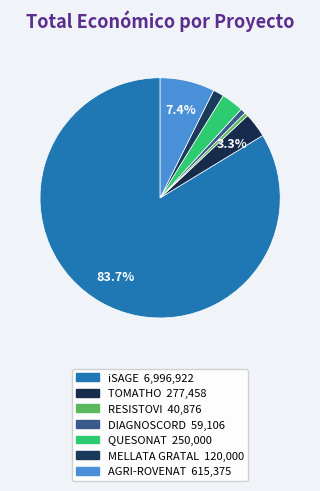

To the nearest percent, what percentage of the pie is MELLATA GRATAL?

1%